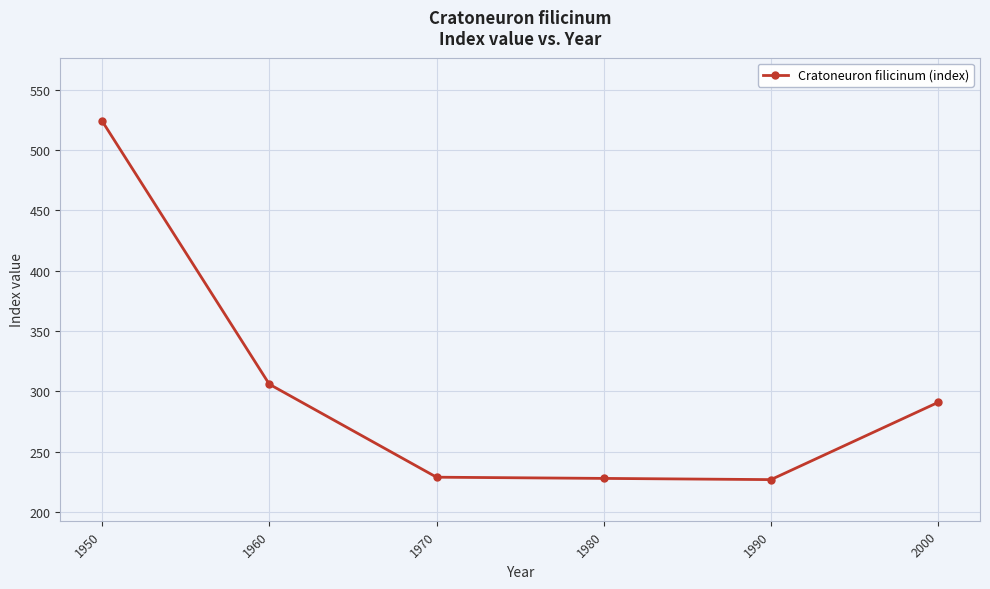

What is the difference between the maximum and minimum values?

297